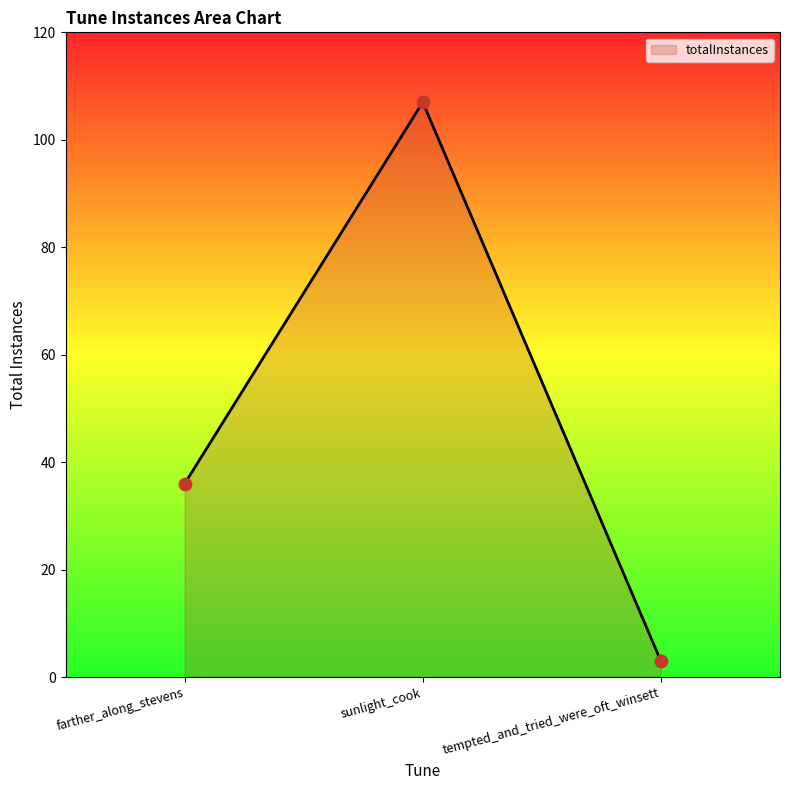

Which has a higher value, sunlight_cook or farther_along_stevens?

sunlight_cook